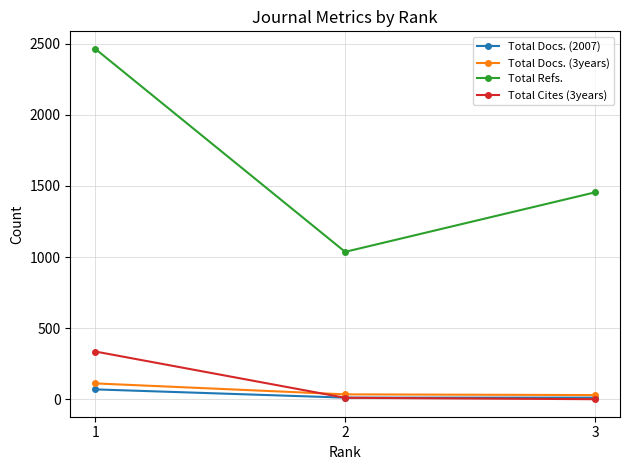

At which label does Total Docs. (2007) reach its peak?

1